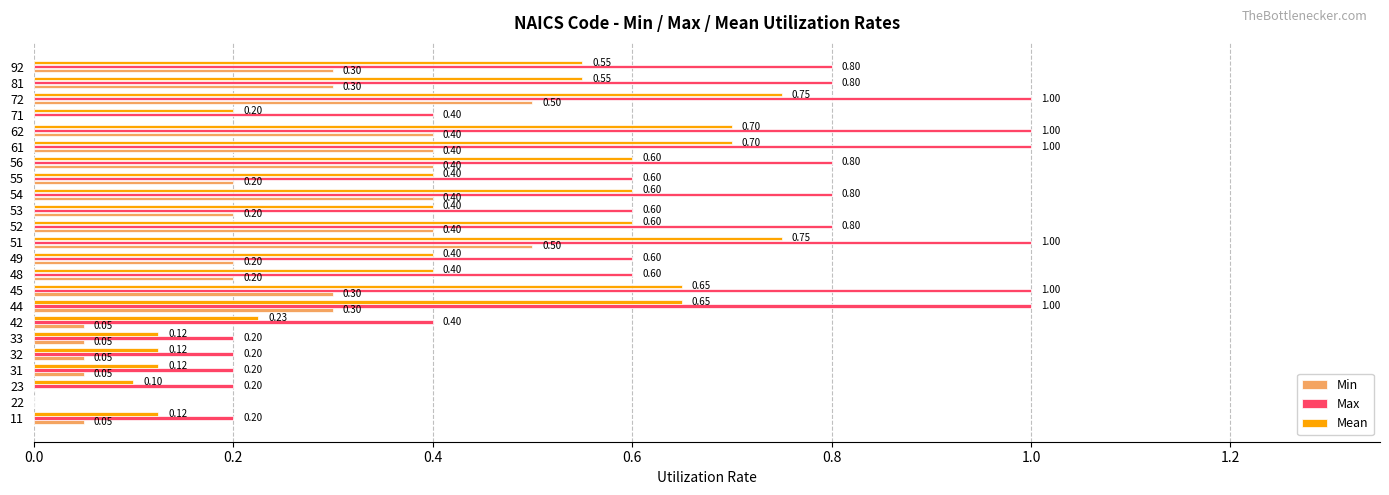

What is the total value across all series at 55?

1.2